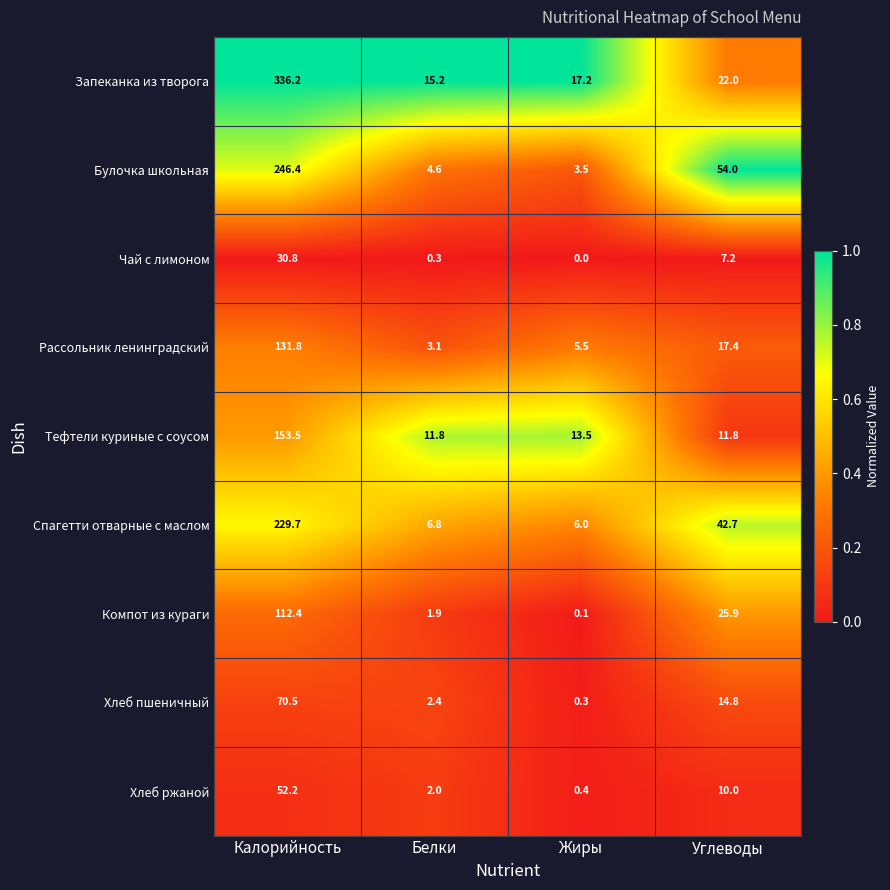

What is the difference between the highest and lowest values at Белки?

14.9